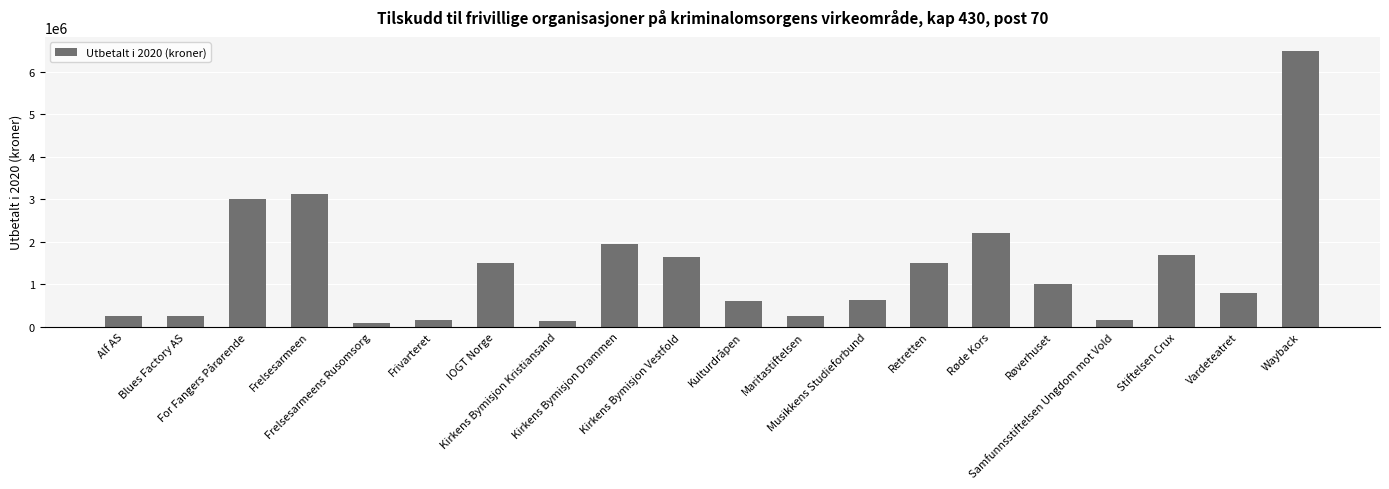

What is the change in value from Kulturdråpen to Stiftelsen Crux?

+1100000